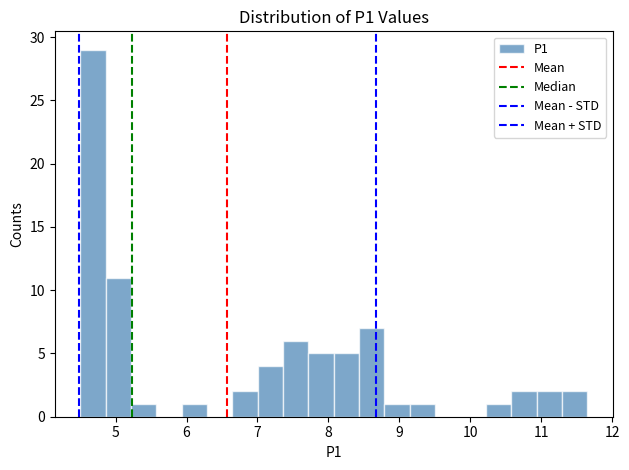

Read against the x-axis, roughly where is the centre of the tallest bar?

4.7